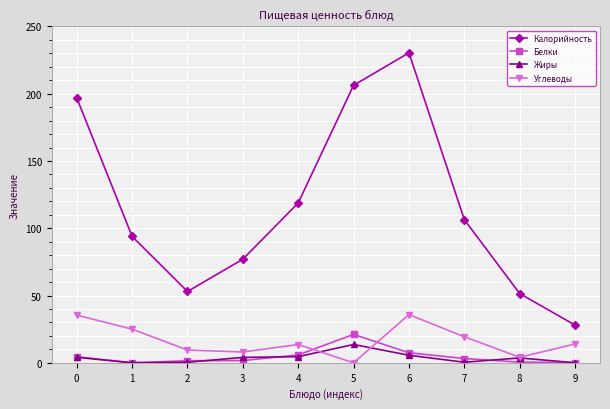

Where do Белки and Углеводы first cross each other?

4 and 5